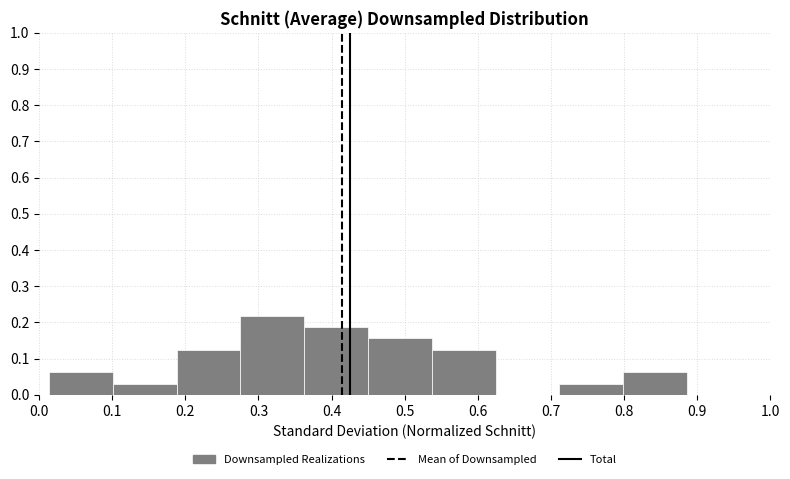

Which range on the x-axis has the tallest bar?

0.28 to 0.36